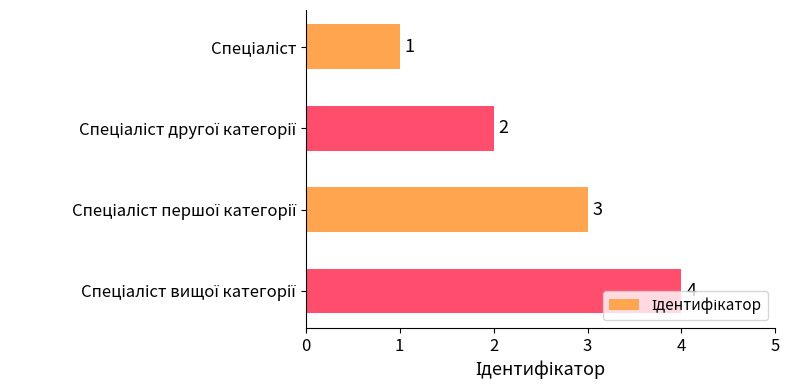

How many values are between 2 and 4?

3